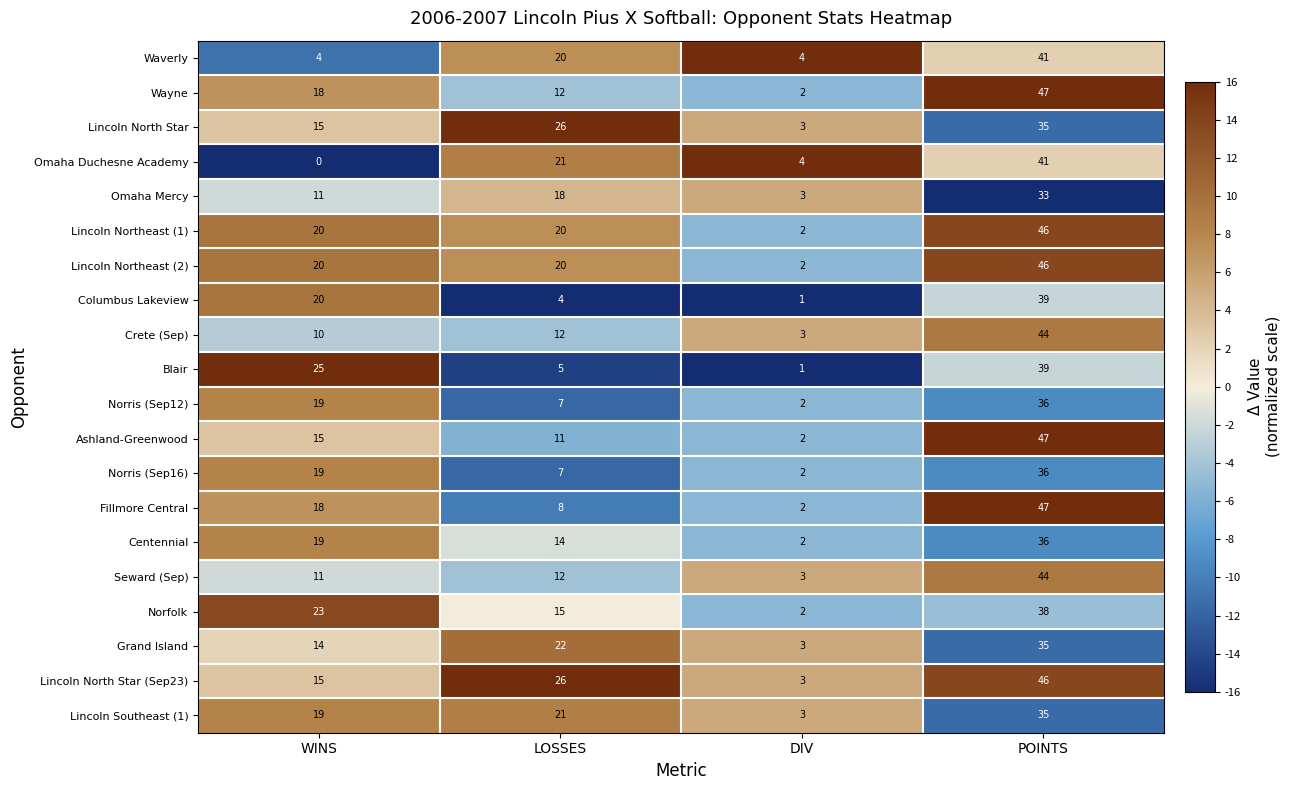

Read the Columbus Lakeview value at LOSSES.

4